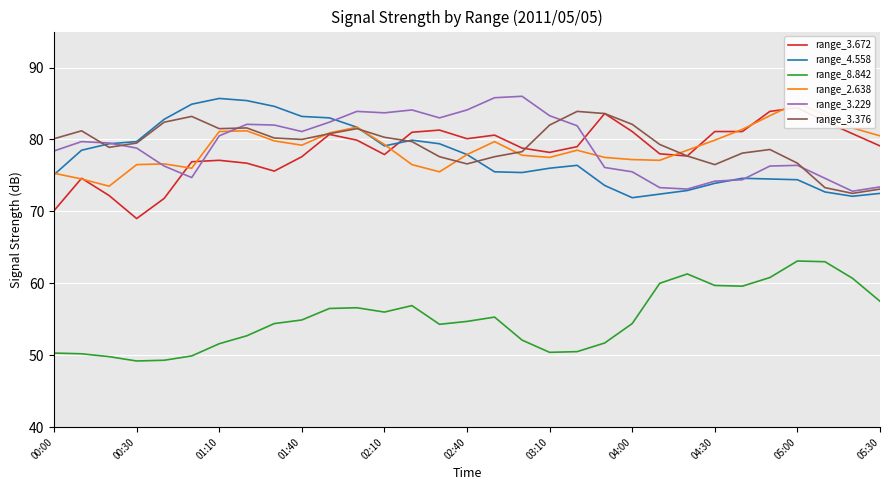

What are all the series names shown in the legend?

range_3.672, range_4.558, range_8.842, range_2.638, range_3.229, range_3.376